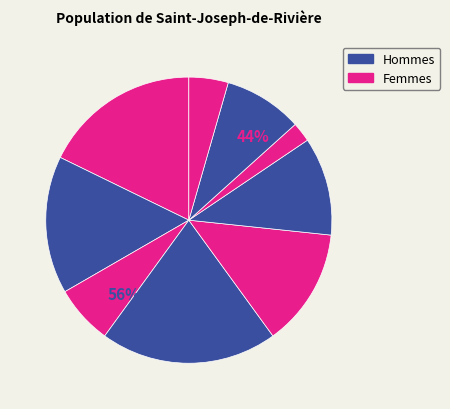

To the nearest percent, what is the difference between the largest and smallest slice percentages?

18%